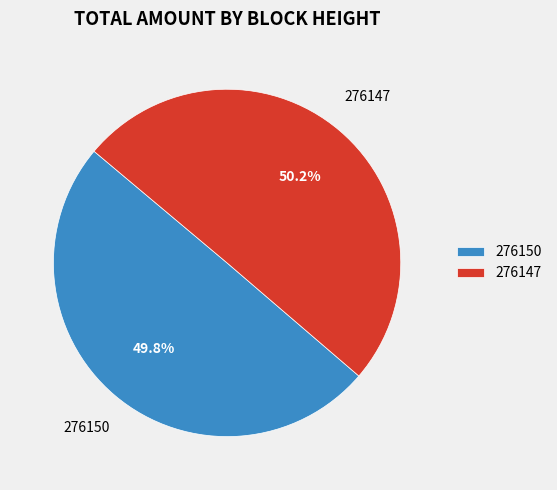

Approximately how many times larger is the value at 276147 compared to 276150?

1.0